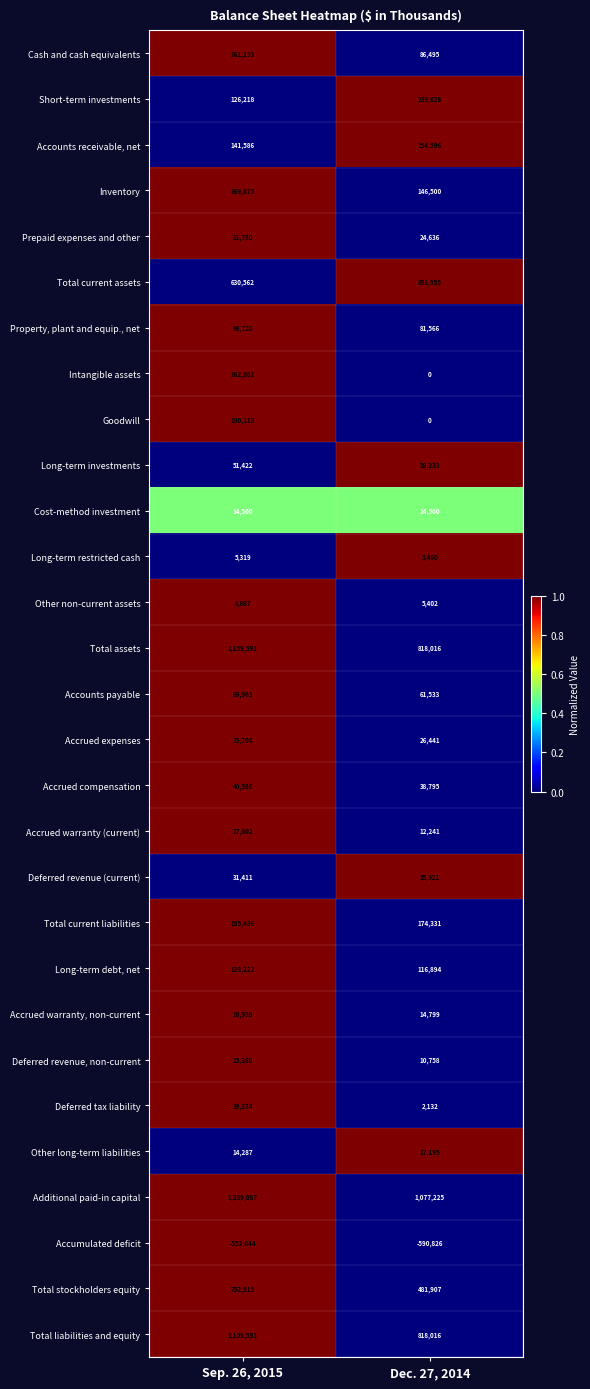

What value does the Accrued warranty (current) series have at Sep. 26, 2015?

17802